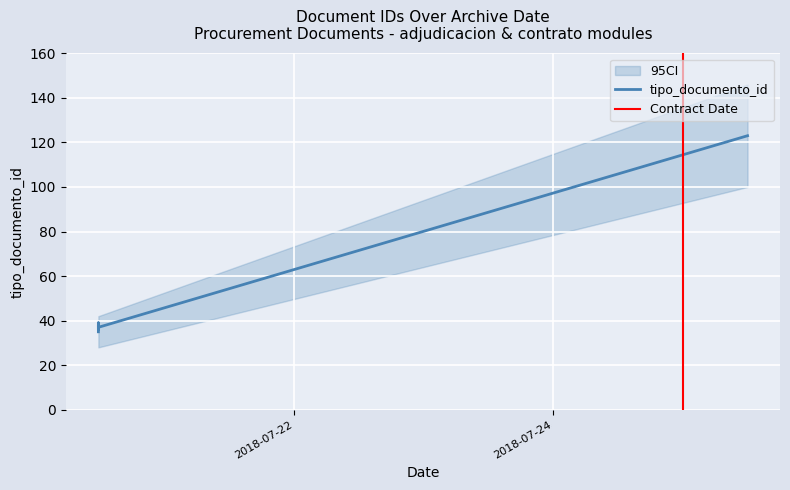

Which category has the highest value across all series?

2018-07-25 12:02:51